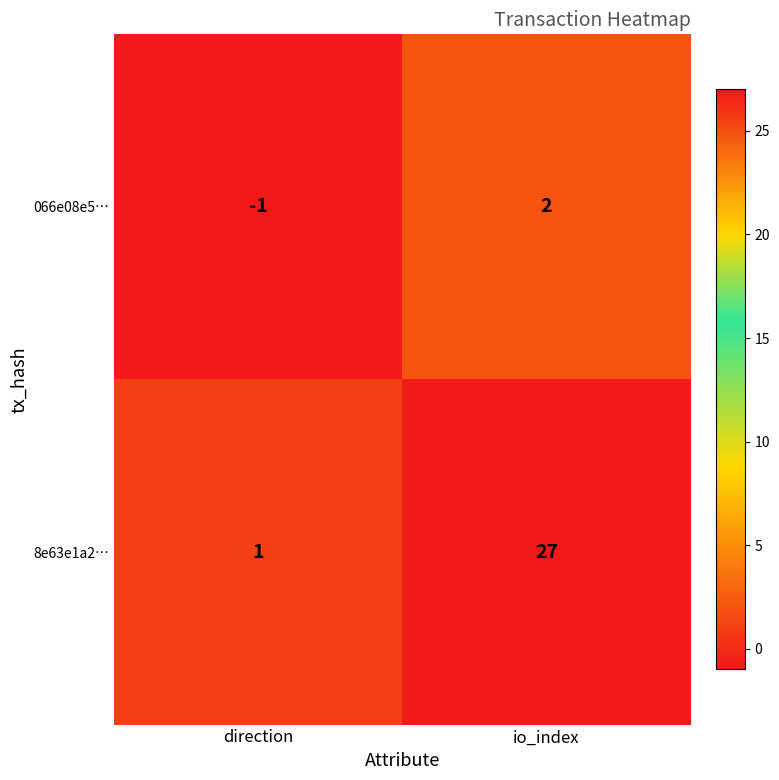

Reading right to left, extract all data points from this chart.

066e08e5…: 2	-1
8e63e1a2…: 27	1